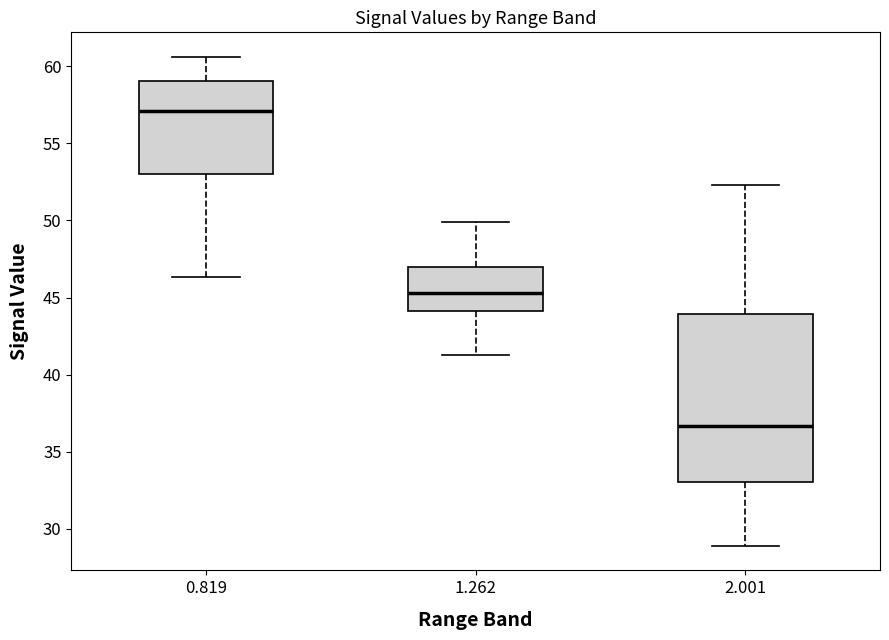

Reading left to right, transcribe this box plot: for each box, give where its median line is, the range the box spans, and where its two whiskers end, as read against the y-axis. The values are not printed on the chart, so give them approximately, as read against the axis.

0.819: median 57.0, box 53.0 to 59.0, whiskers 46.5 to 60.5
1.262: median 45.5, box 44.0 to 47.0, whiskers 41.5 to 50.0
2.001: median 36.5, box 33.0 to 44.0, whiskers 29.0 to 52.5